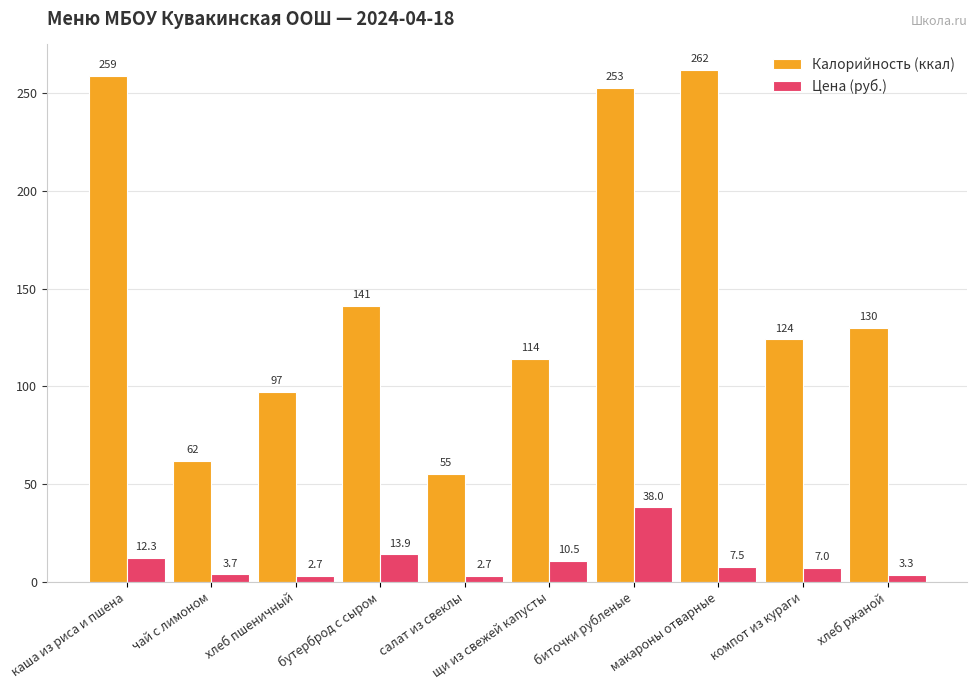

At which label does Цена (руб.) first exceed 7?

каша из риса и пшена